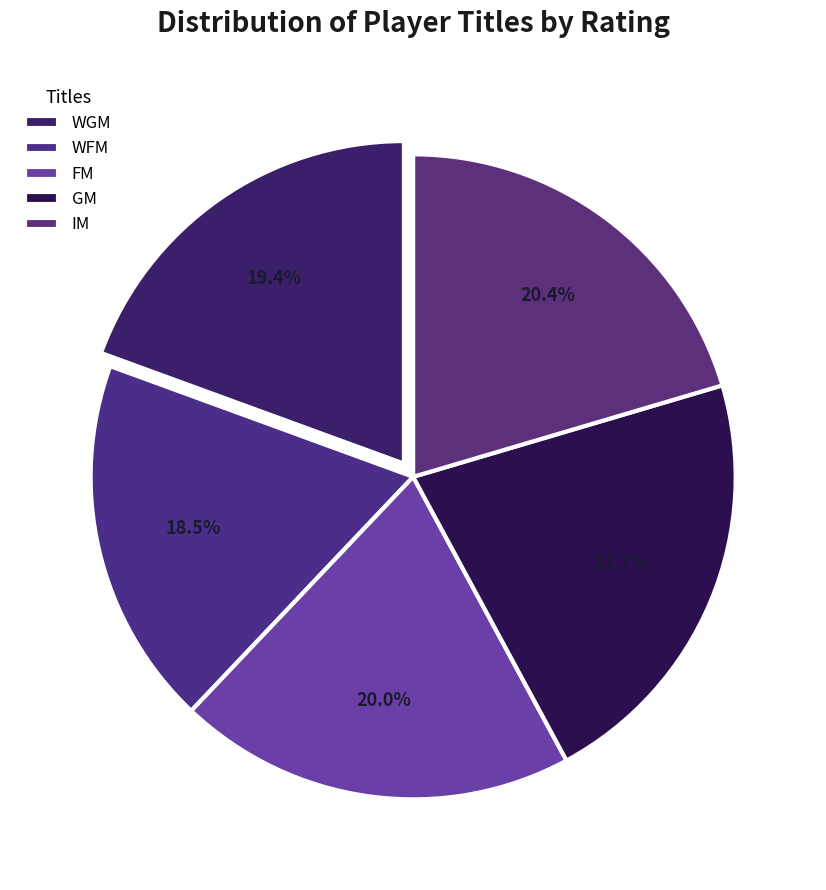

Do GM and FM together represent more than half of the pie?

No